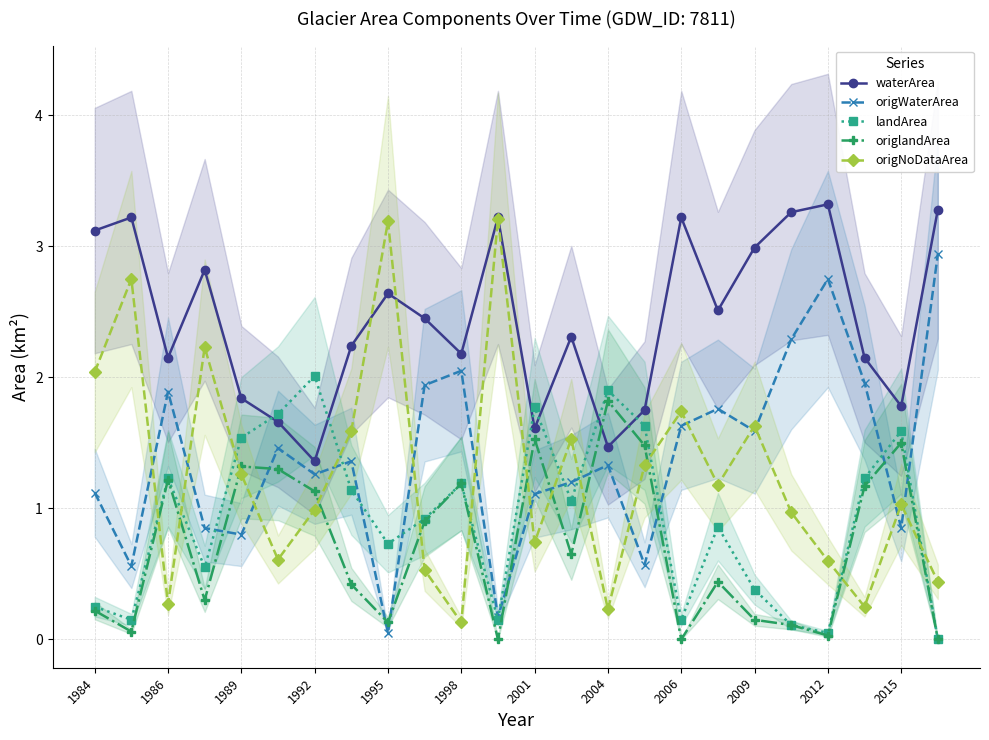

Is it true that origWaterArea equals 2.3 at 2009?

False